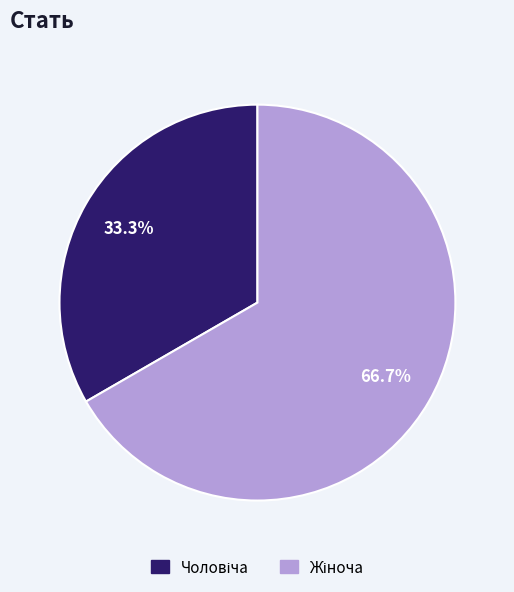

How many slices are in this pie chart?

2